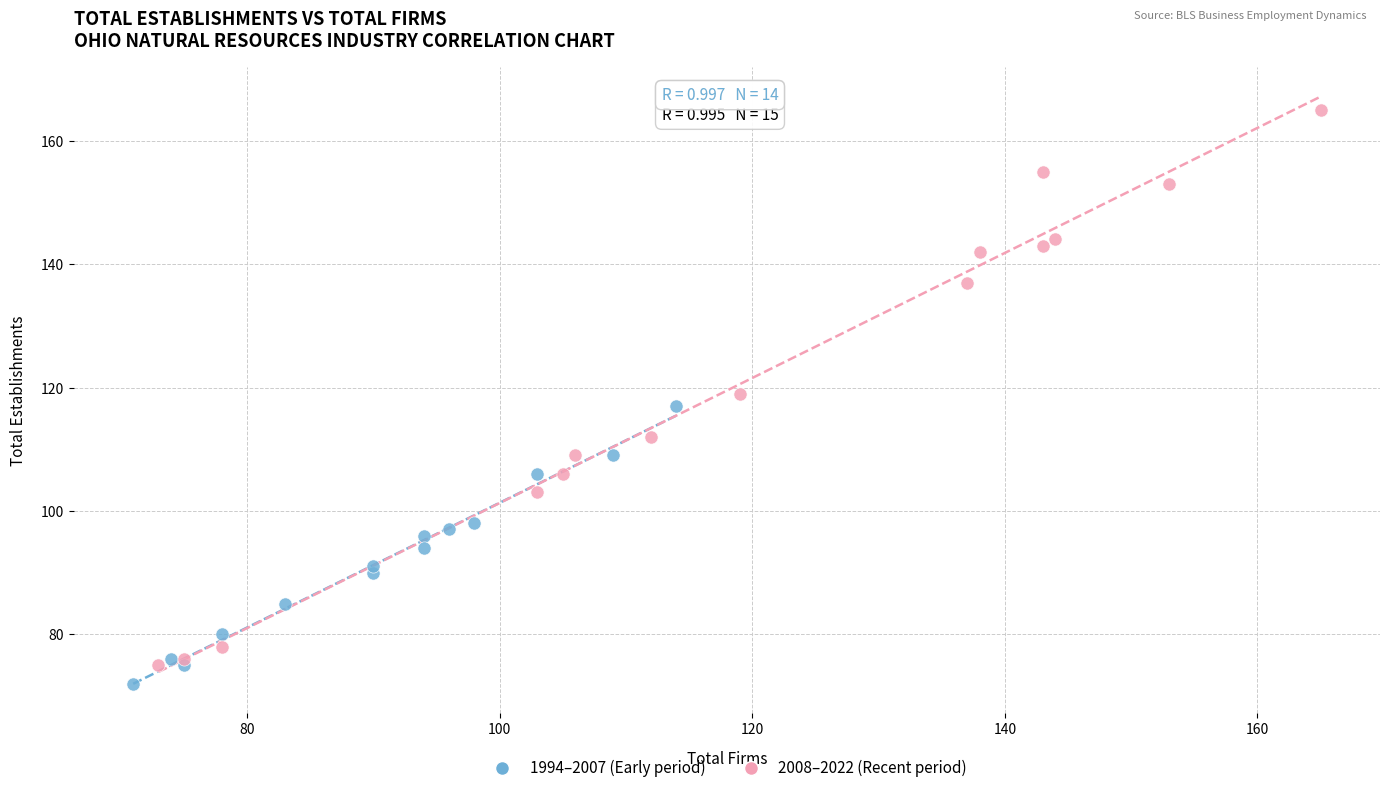

Which series reaches the maximum Y coordinate?

2008–2022 (Recent period)